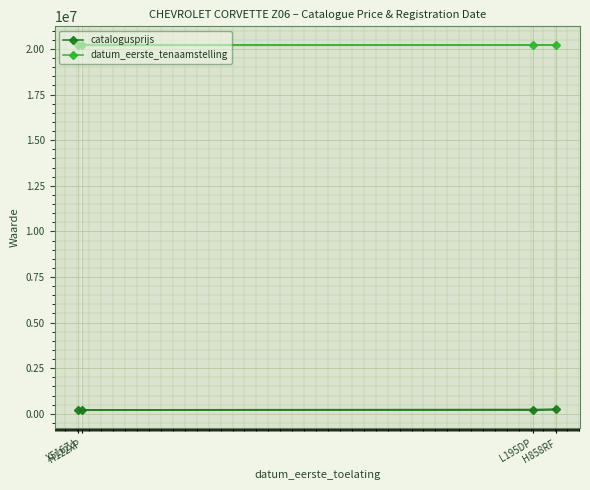

List the series in order of their overall mean, lowest first.

catalogusprijs, datum_eerste_tenaamstelling